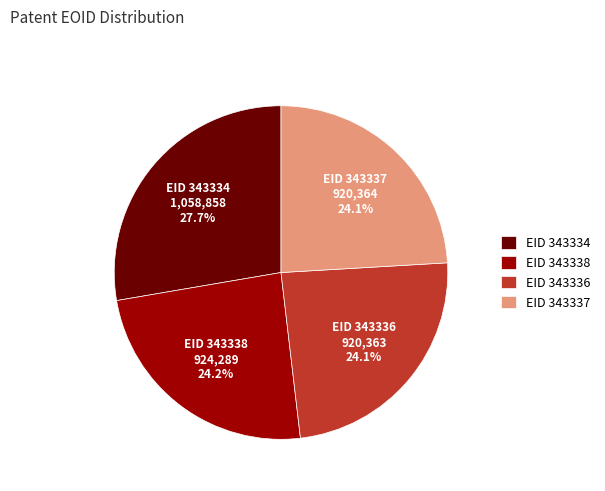

How many slices are in this pie chart?

4